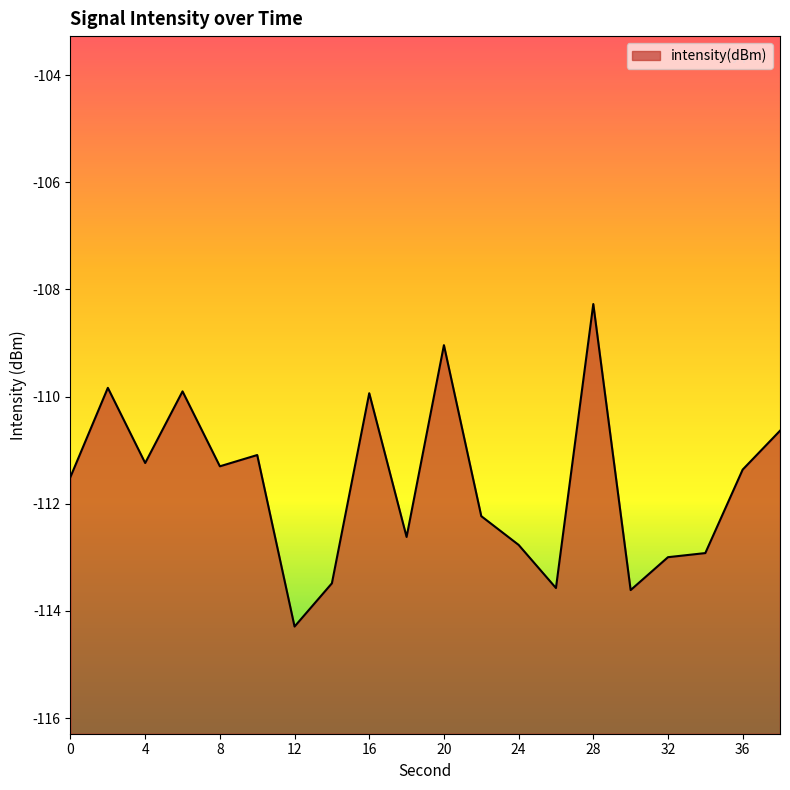

What is the maximum value shown in the chart?

-108.3